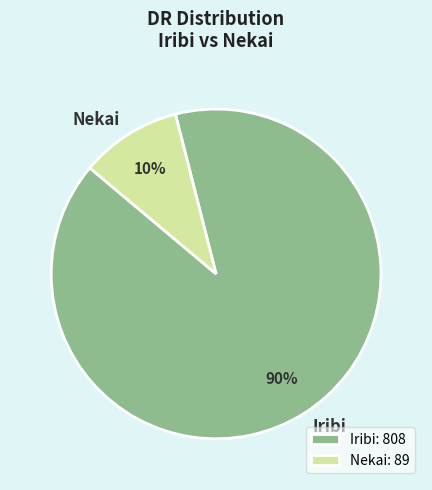

Does Nekai account for over 50% of the chart?

No